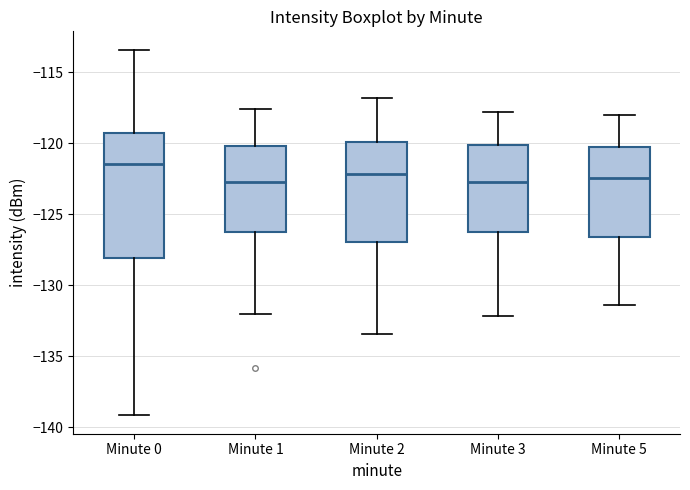

Which box is the tallest, from its lower edge to its upper edge?

Minute 0